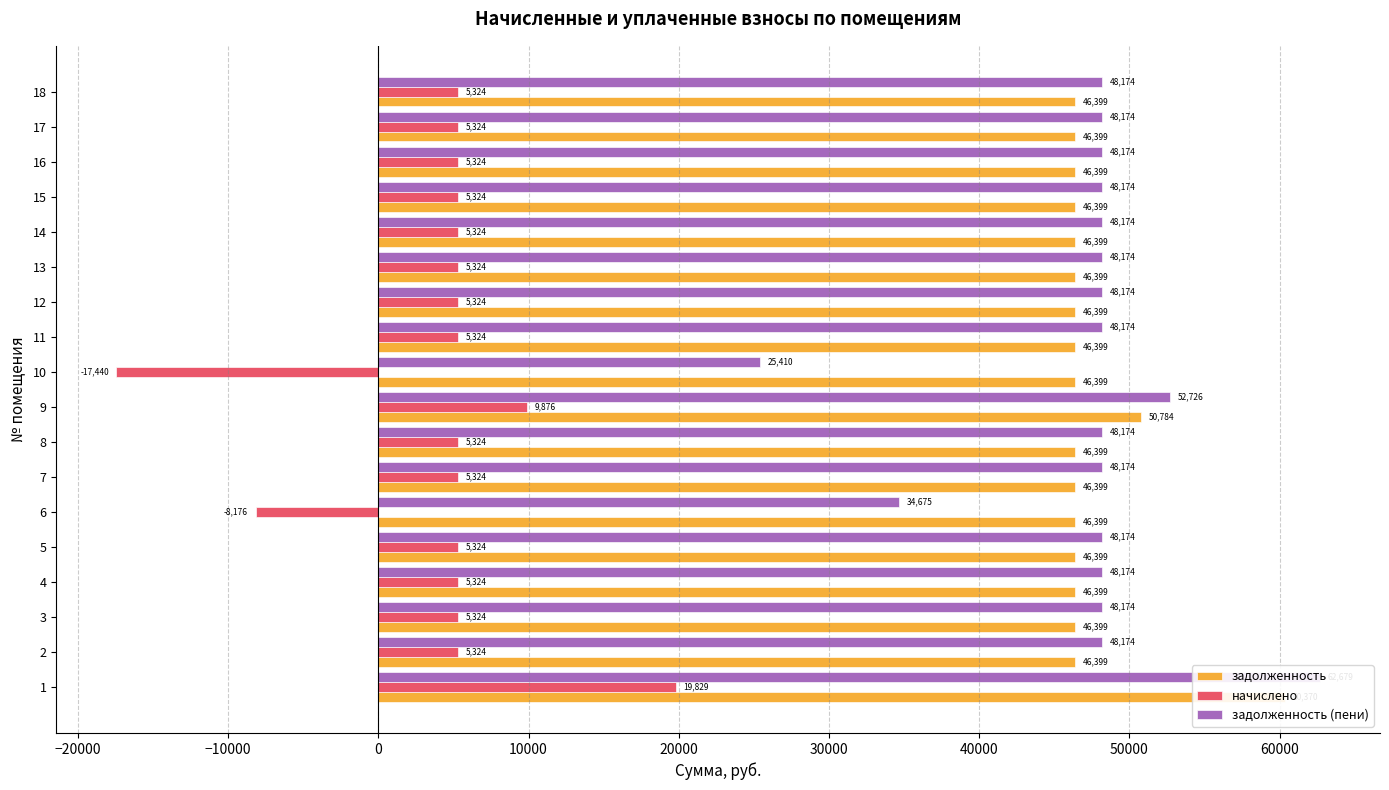

What is the difference between the highest and lowest values at 6?

54574.7